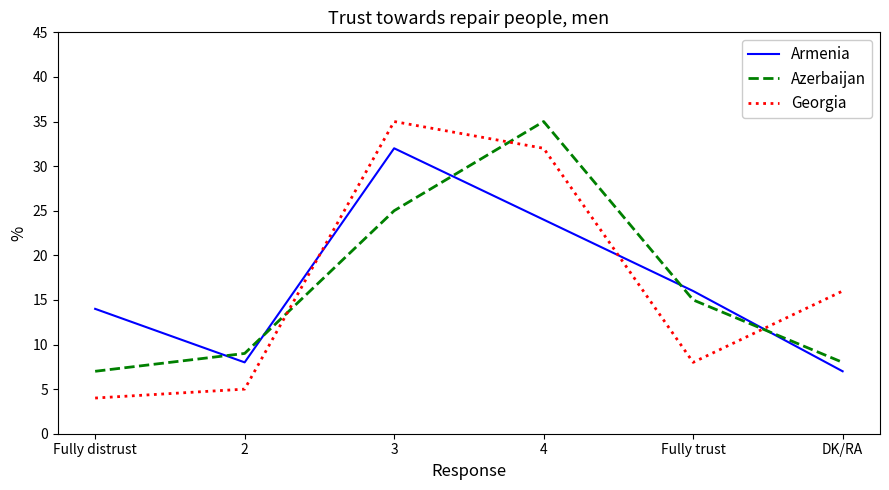

What position from the right is Fully distrust?

6